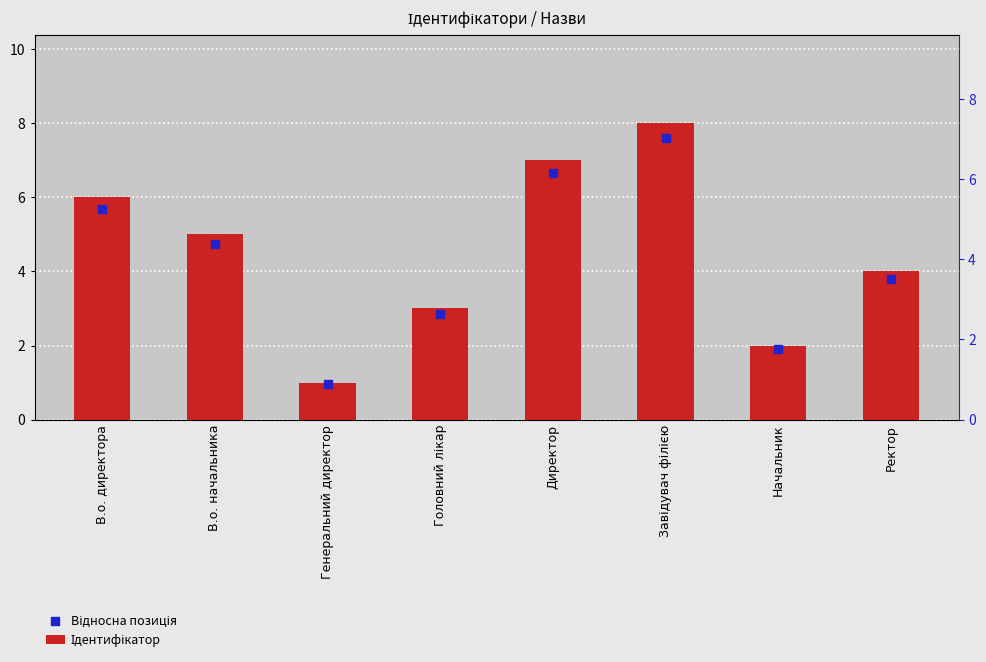

What is the total value across all series at Директор?

13.6